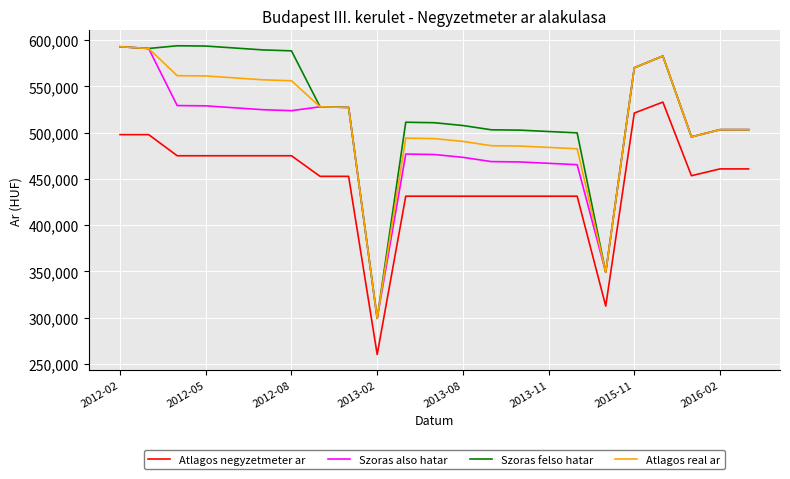

True or false: Atlagos negyzetmeter ar and Szoras felso hatar cross at least once.

False